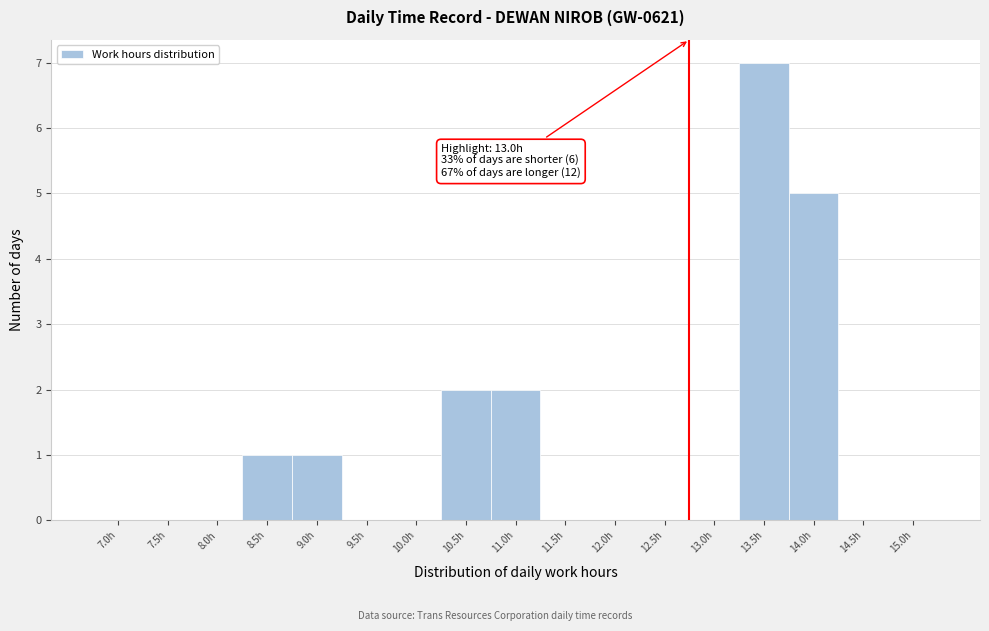

Reading right to left, what are all the values shown in this chart?

15.0h=0	14.5h=0	14.0h=5	13.5h=7	13.0h=0	12.5h=0	12.0h=0	11.5h=0	11.0h=2	10.5h=2	10.0h=0	9.5h=0	9.0h=1	8.5h=1	8.0h=0	7.5h=0	7.0h=0